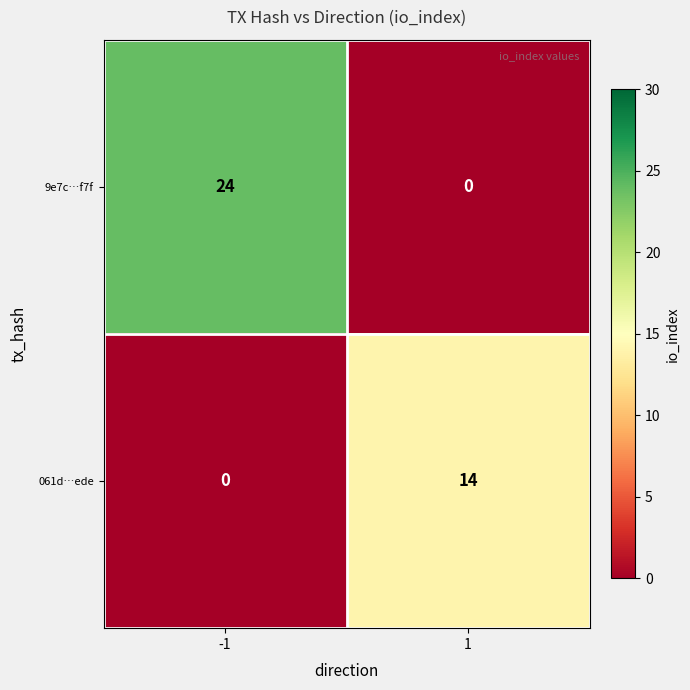

At which category is the sum across all series the highest?

-1